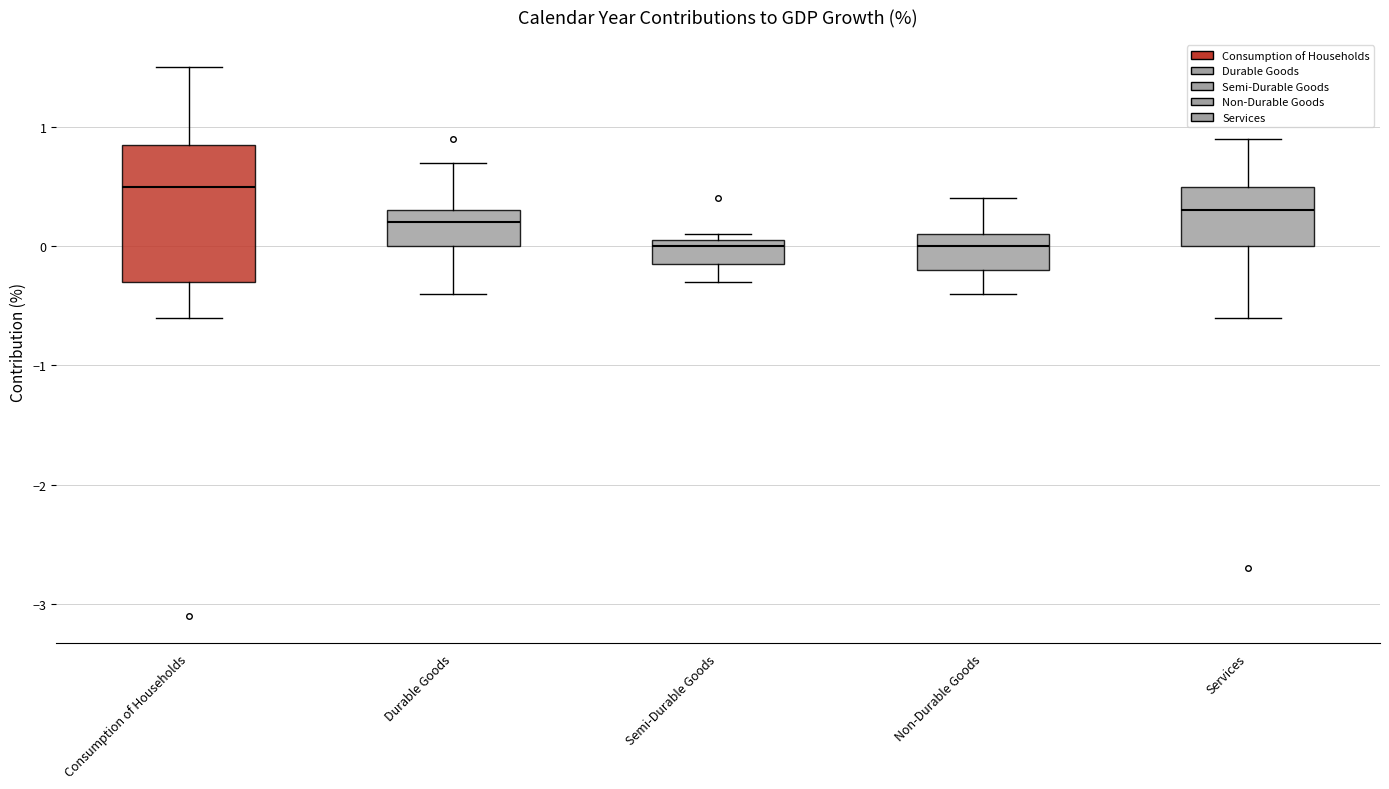

Which box's median line is the highest?

Consumption of Households